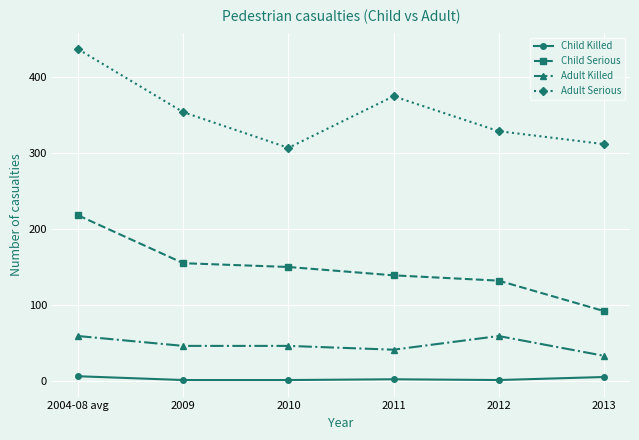

Is it true that Child Serious equals 92 at 2013?

True